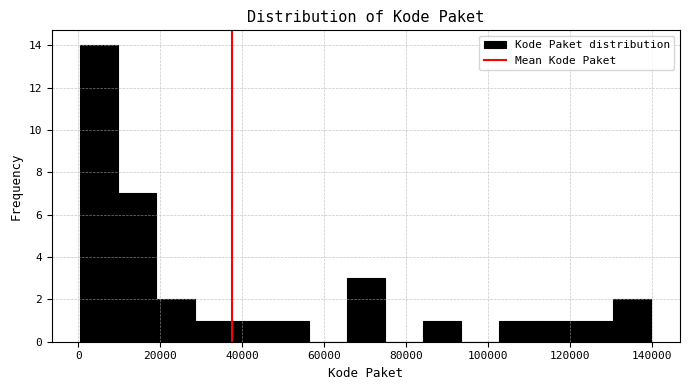

Over which range of the x-axis is the bar tallest?

0 to 10000